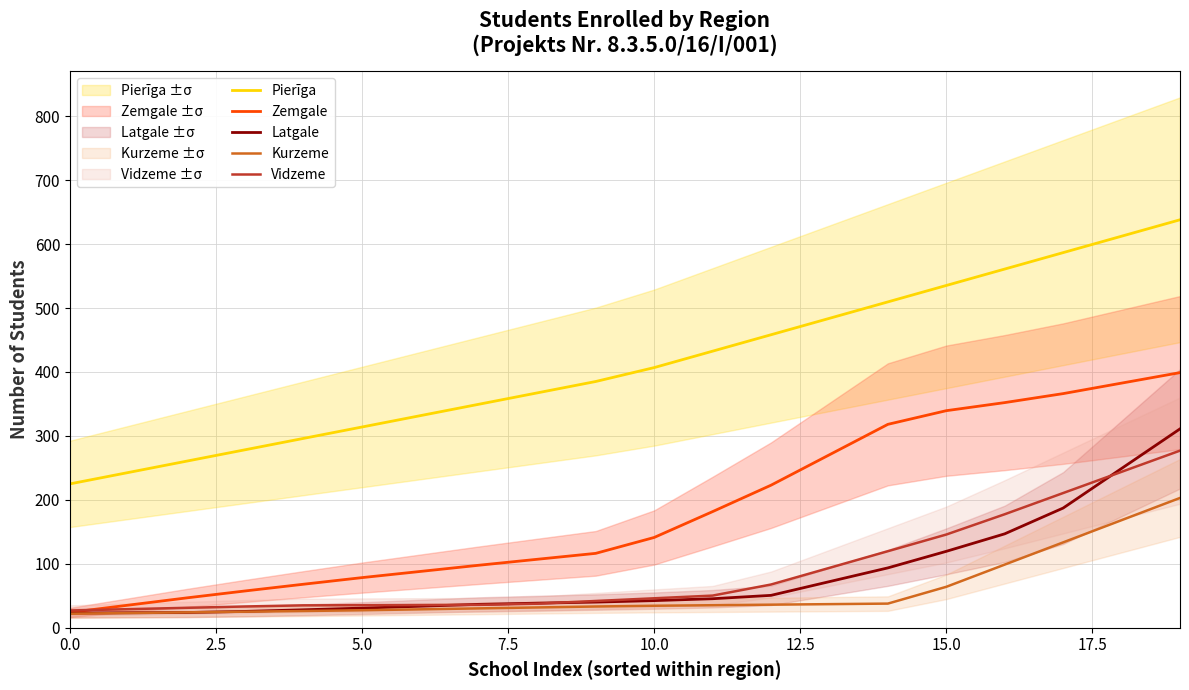

Is it true that Pierīga equals 509.6 at 14?

True